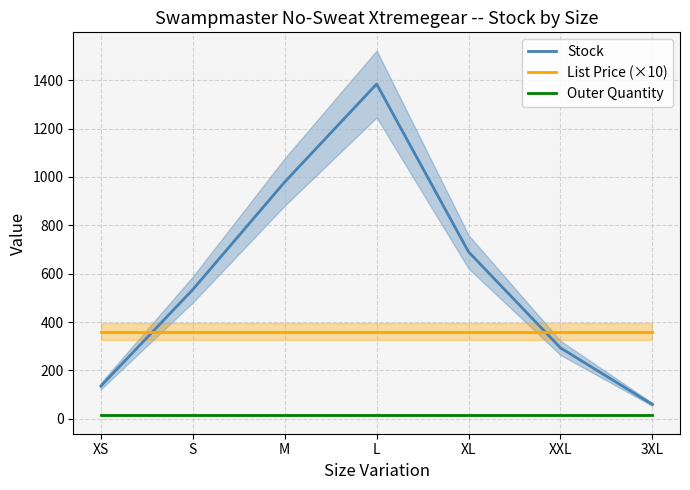

What is the value of the Outer Quantity point at the 4th from the left?

15.0